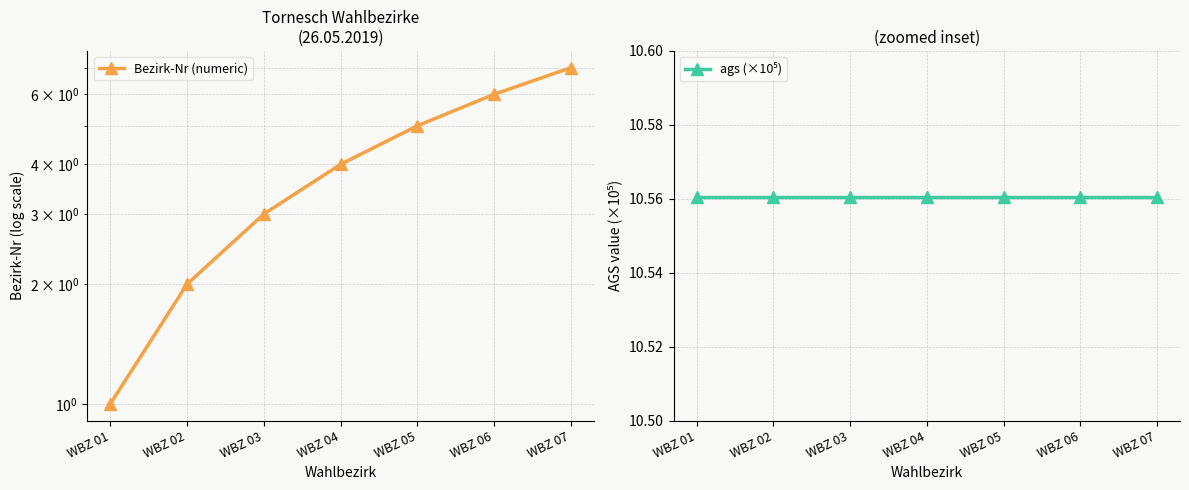

Which series has the largest total across all categories?

ags (×10⁵)